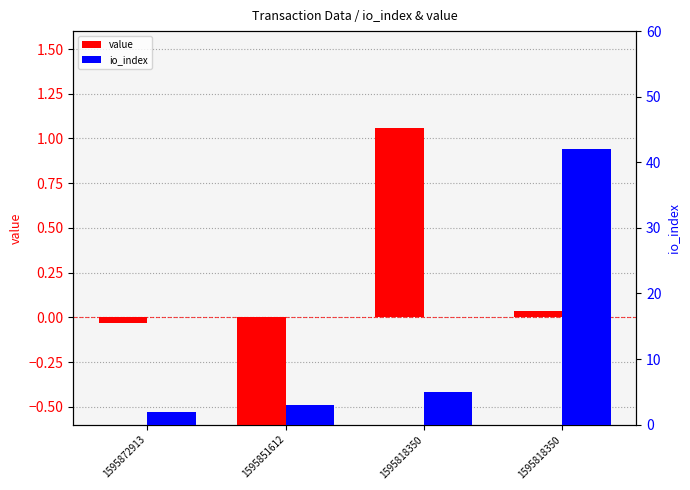

What is the value of the value bar at the 3rd from the left?

1.1